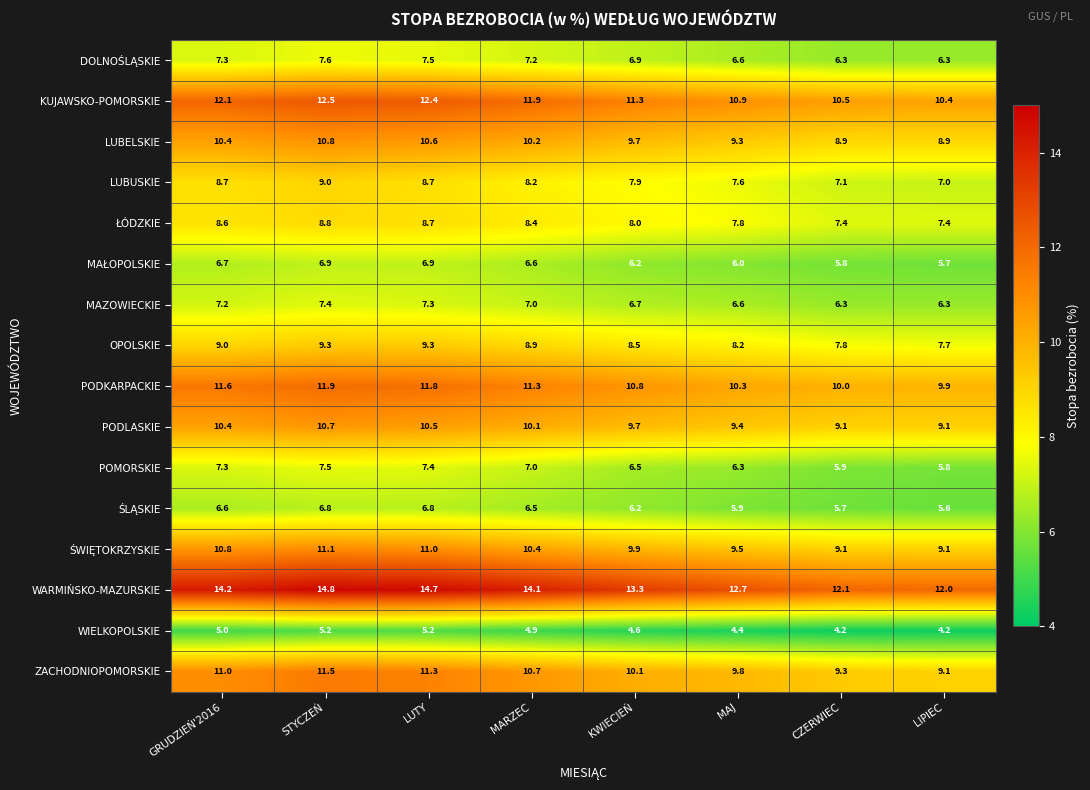

Where does the KUJAWSKO-POMORSKIE series first go above 11?

GRUDZIEŃ'2016